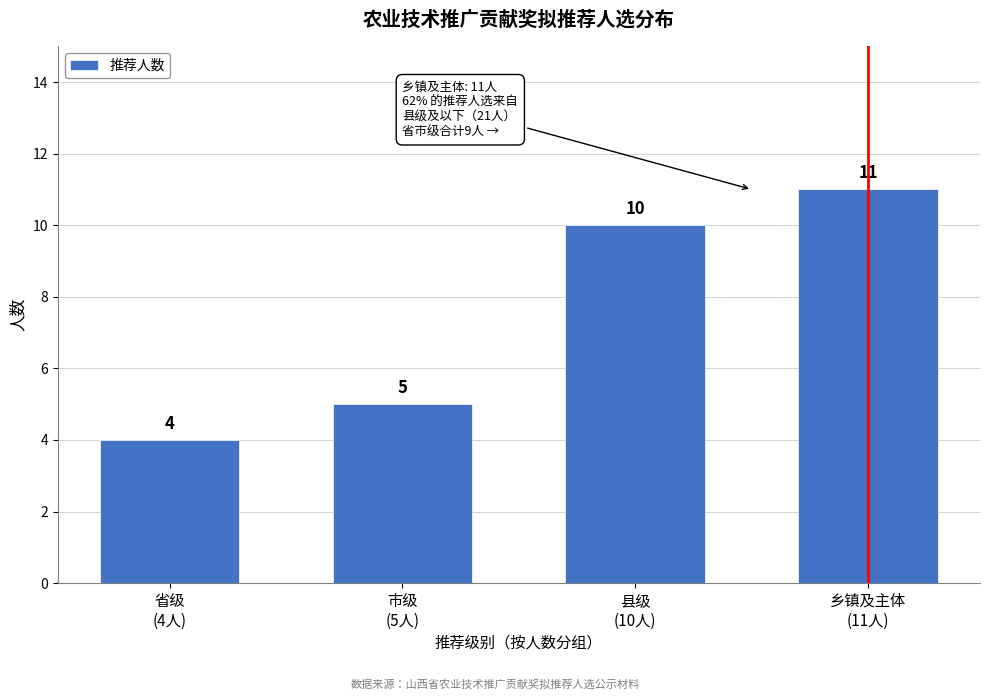

Reading left to right, transcribe all the data shown in this chart.

4	5	10	11